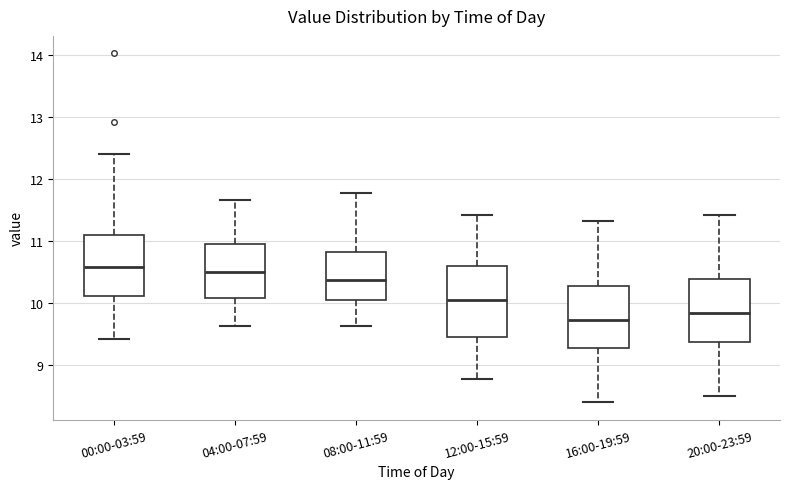

Reading left to right, read every box against the y-axis: the position of its median line, the range the box covers, and the ends of its whiskers. The values are not printed on the chart, so give them approximately, as read against the axis.

00:00-03:59: median 10.6, box 10.1 to 11.1, whiskers 9.4 to 12.4
04:00-07:59: median 10.5, box 10.1 to 11.0, whiskers 9.6 to 11.7
08:00-11:59: median 10.4, box 10.0 to 10.8, whiskers 9.6 to 11.8
12:00-15:59: median 10.1, box 9.5 to 10.6, whiskers 8.8 to 11.4
16:00-19:59: median 9.7, box 9.3 to 10.3, whiskers 8.4 to 11.3
20:00-23:59: median 9.8, box 9.4 to 10.4, whiskers 8.5 to 11.4